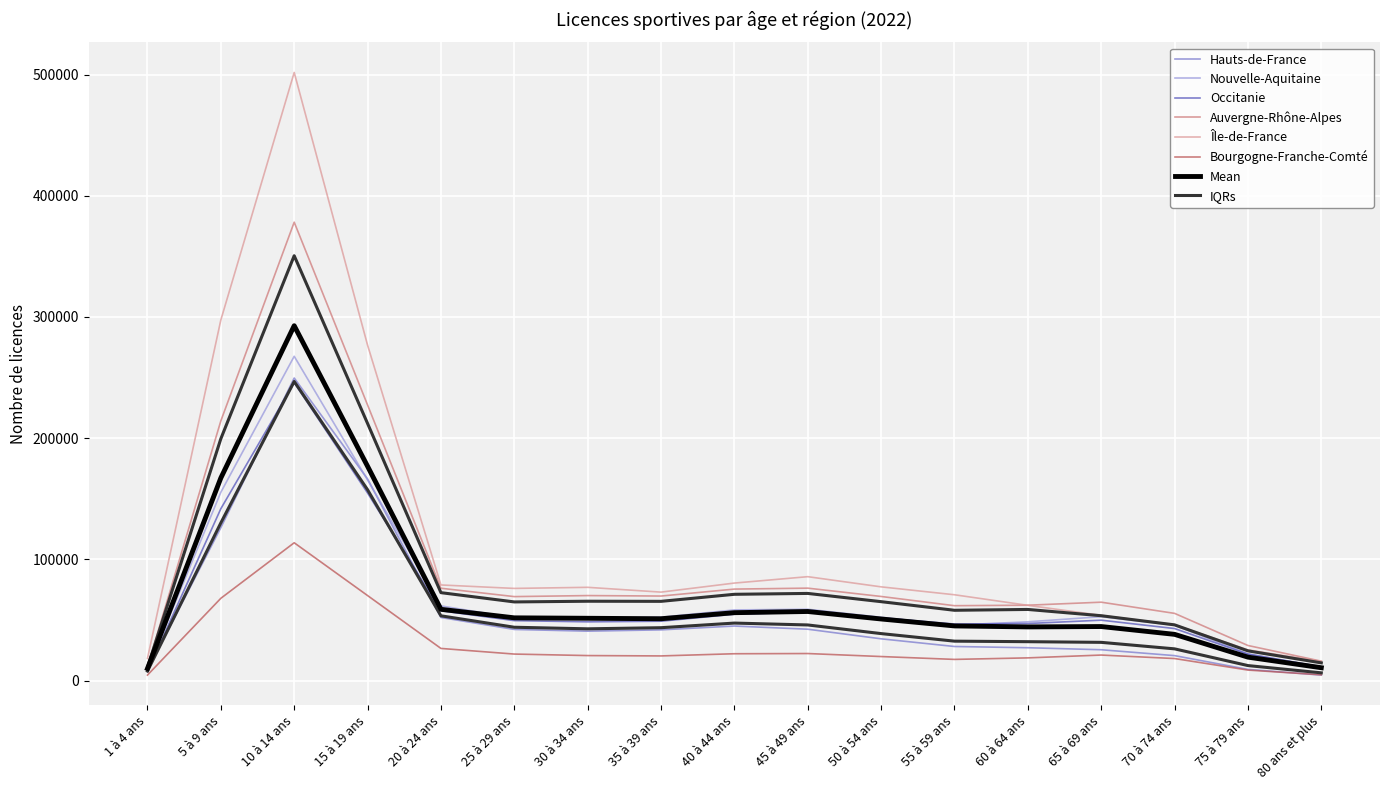

What is the total value across all series at 80 ans et plus?

63707